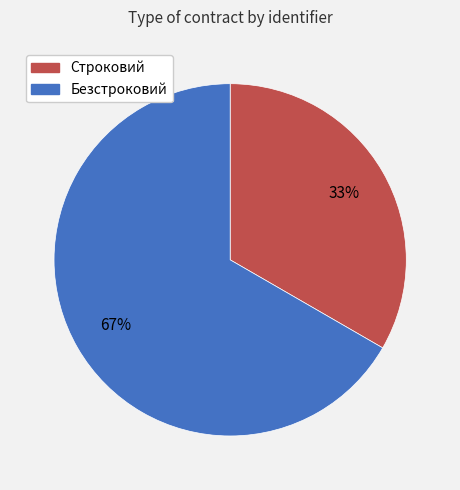

True or false: Строковий accounts for 33% of the total.

True